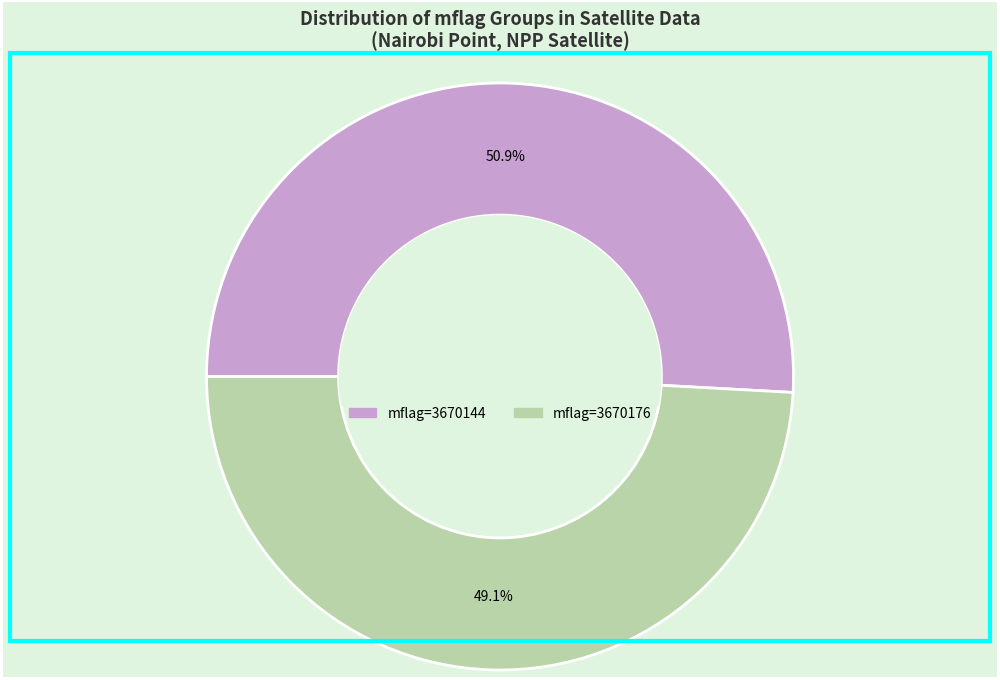

What is the smallest slice in the pie chart?

mflag=3670176